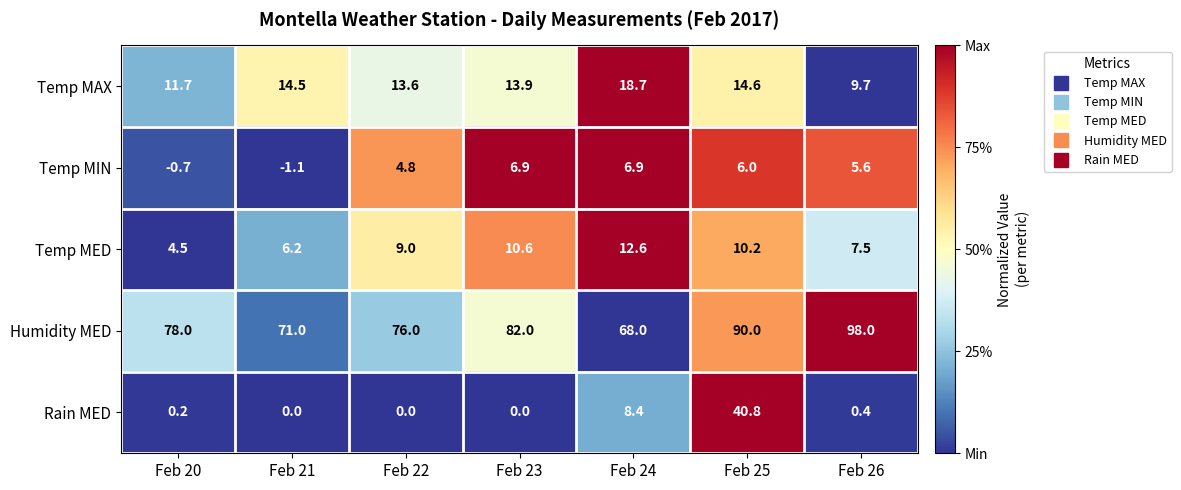

How many values in Temp MIN are below zero?

2